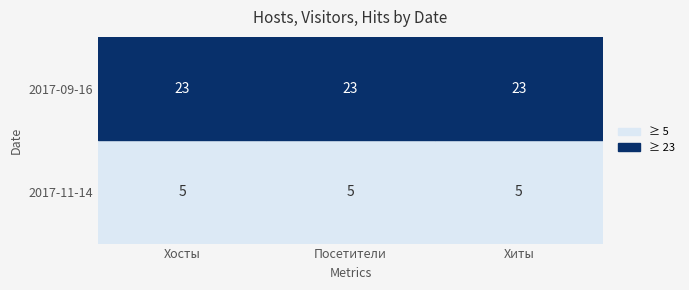

The value of 2017-11-14 at 2017-11-14 is 9. True or false?

False